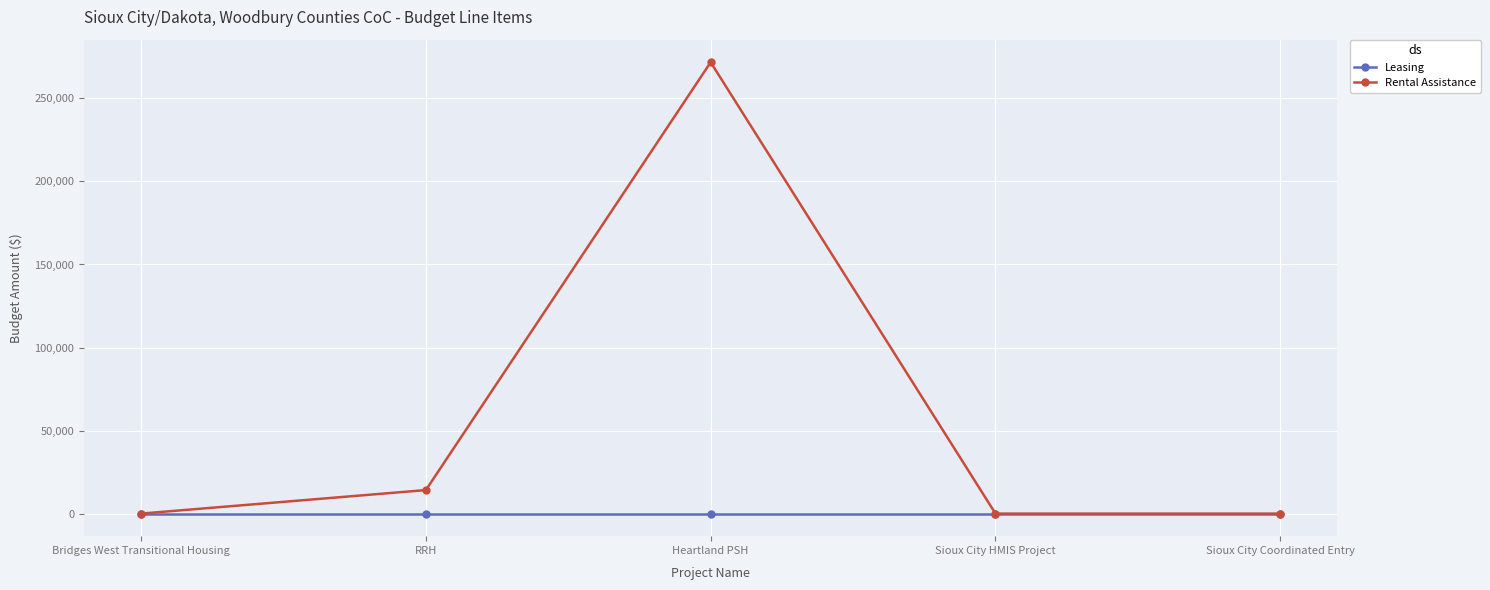

Which series has the largest range (max minus min)?

Rental Assistance